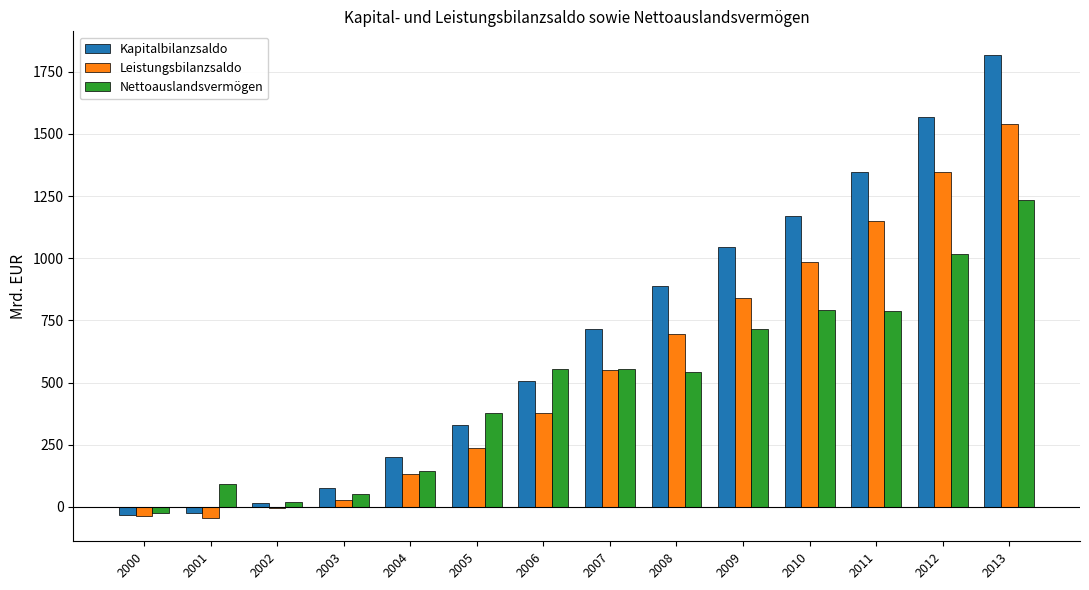

Count the number of categories in the chart.

14